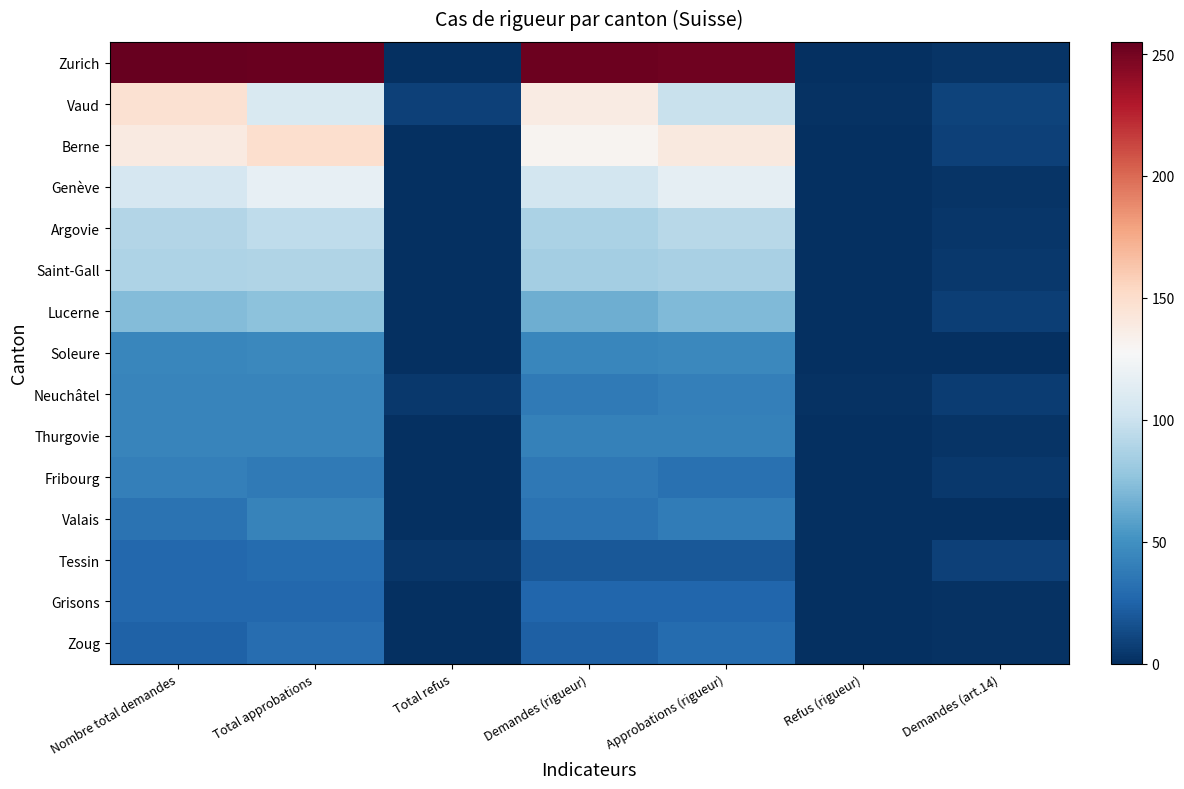

Which label corresponds to the smallest value in the chart?

Total refus